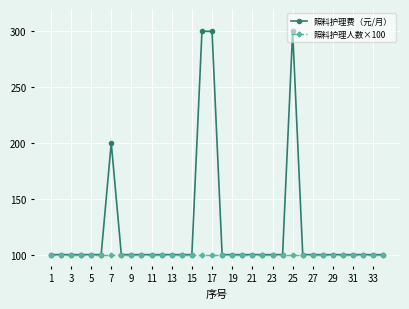

Which series has the widest spread of values?

照料护理费（元/月）